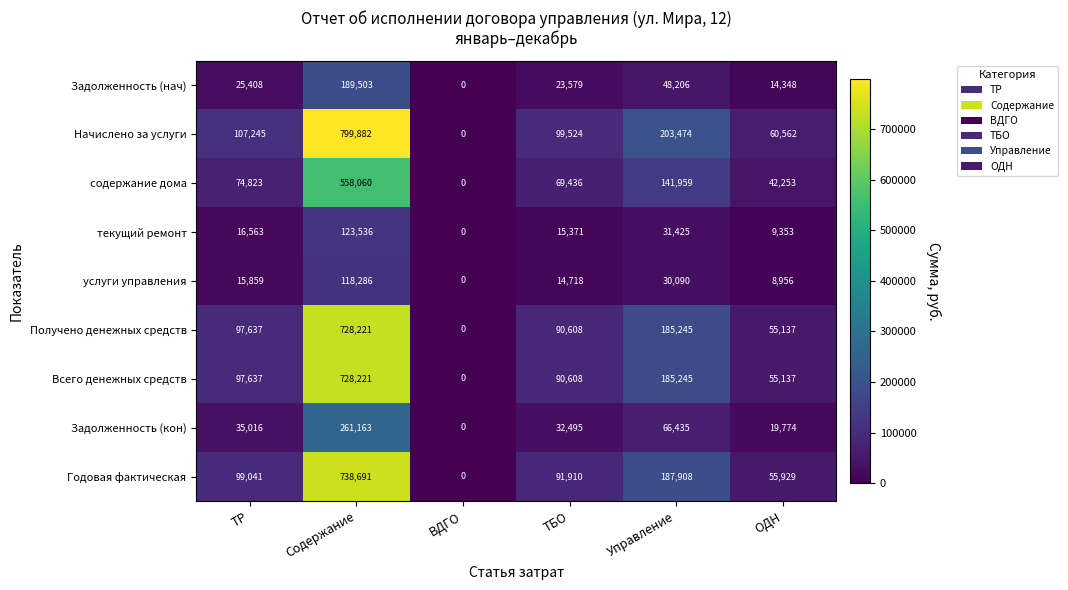

What is the difference between the maximum and second lowest values in the содержание дома series?

515807